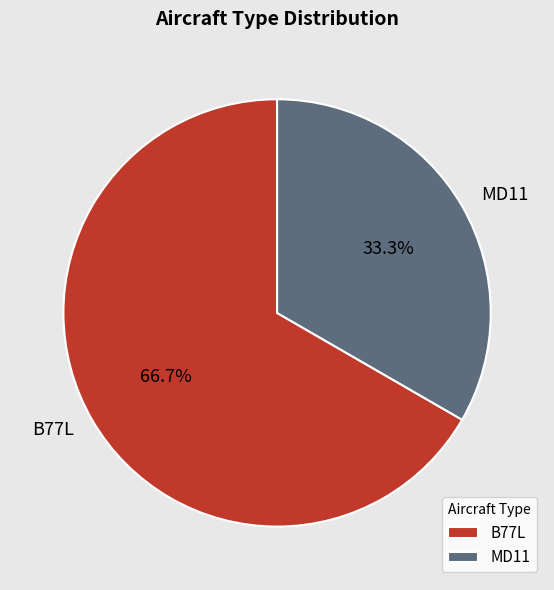

Which category has the smallest portion of the pie?

MD11